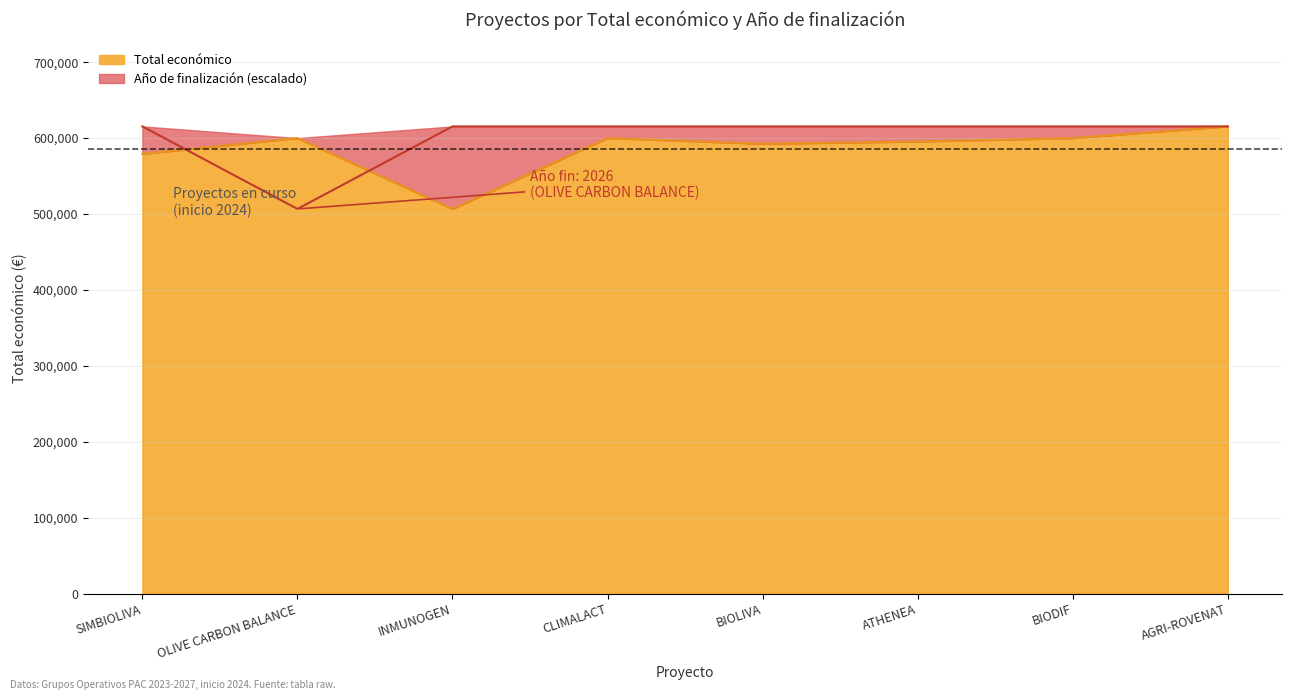

What is the label of the 1st point from the left?

SIMBIOLIVA